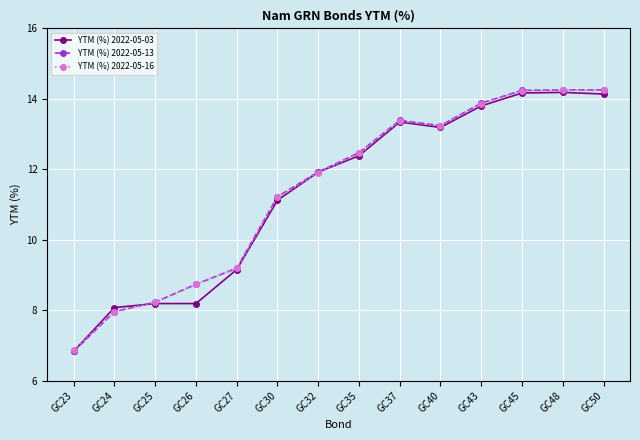

What is the total value across all series at GC37?

40.1